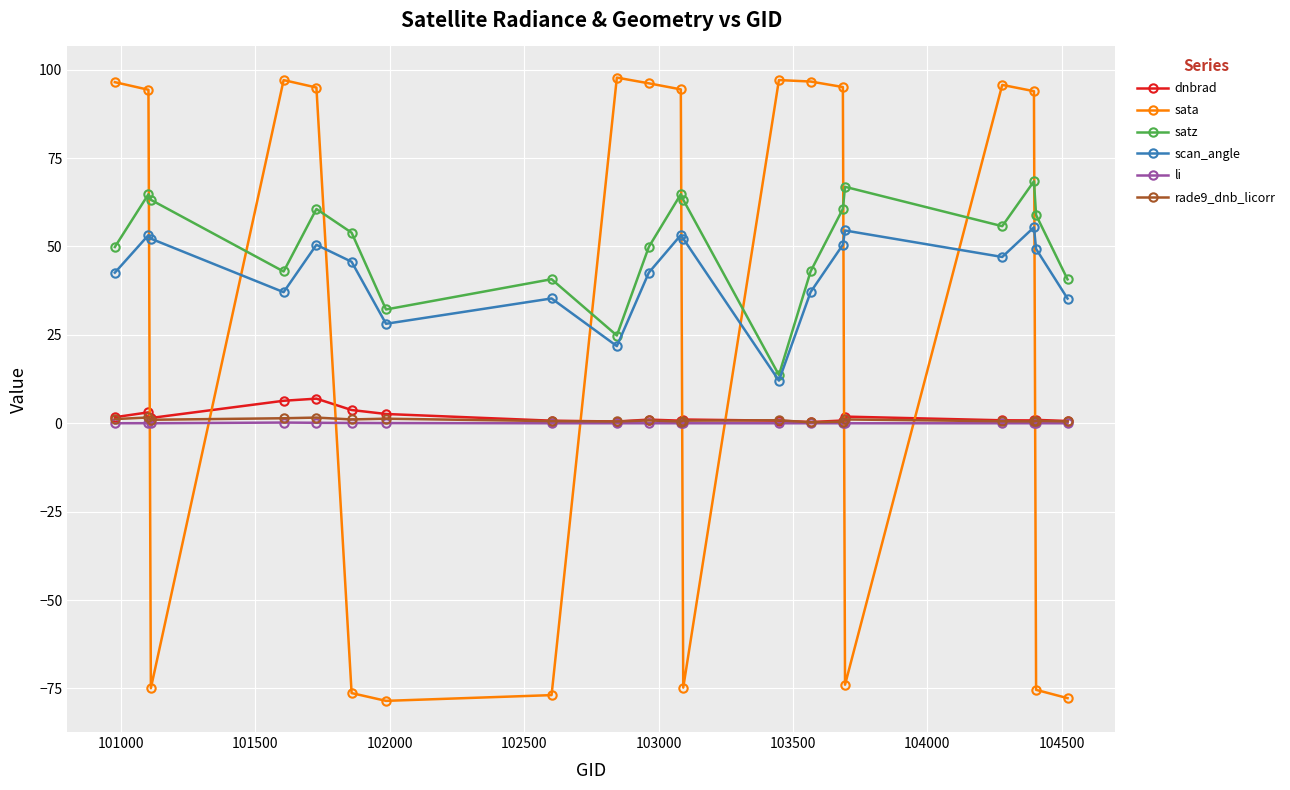

True or false: rade9_dnb_licorr and satz cross at least once.

False